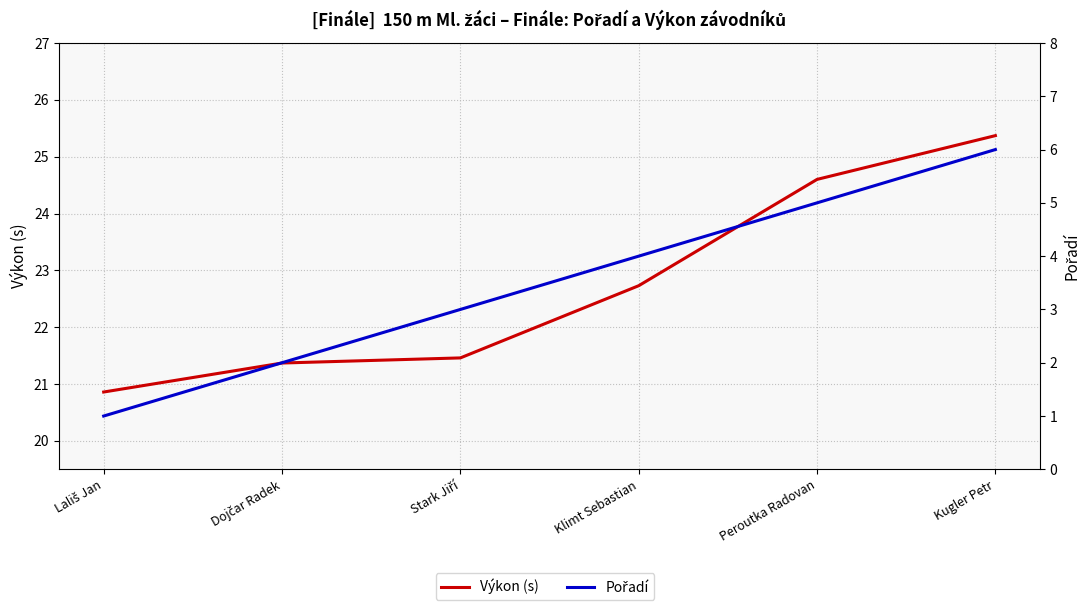

What is the total value across all series at Stark Jiří?

24.5